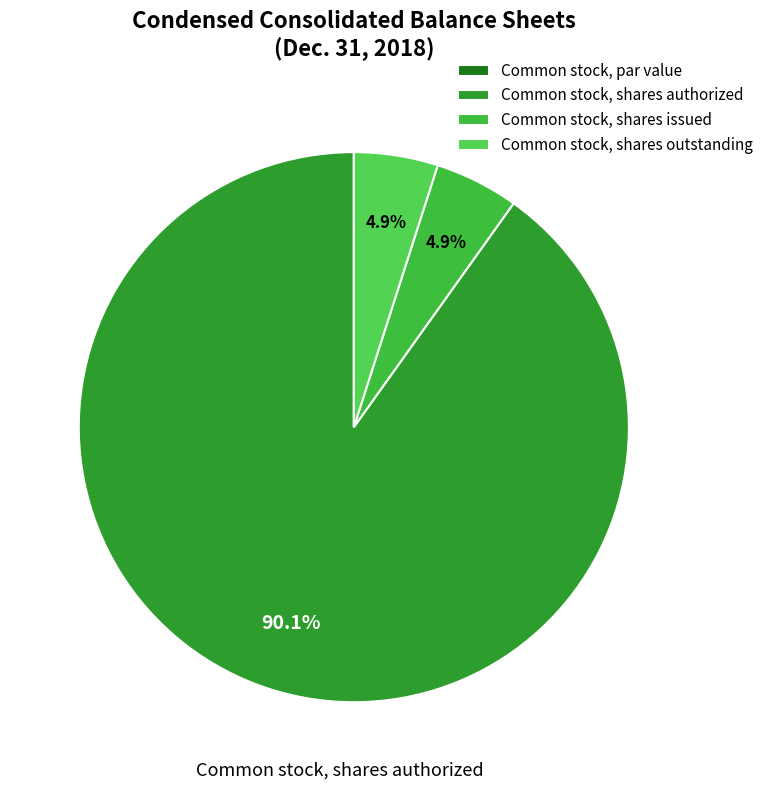

Does any single category account for the majority?

Yes